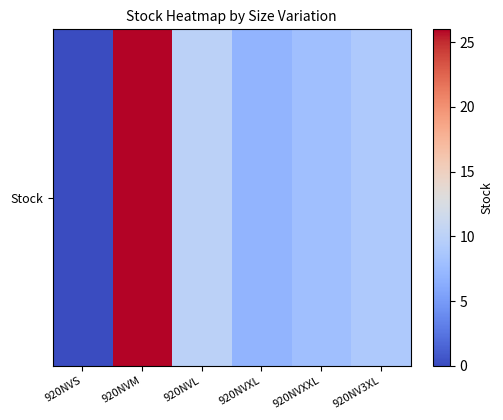

Where does the data first go above 9?

920NVM